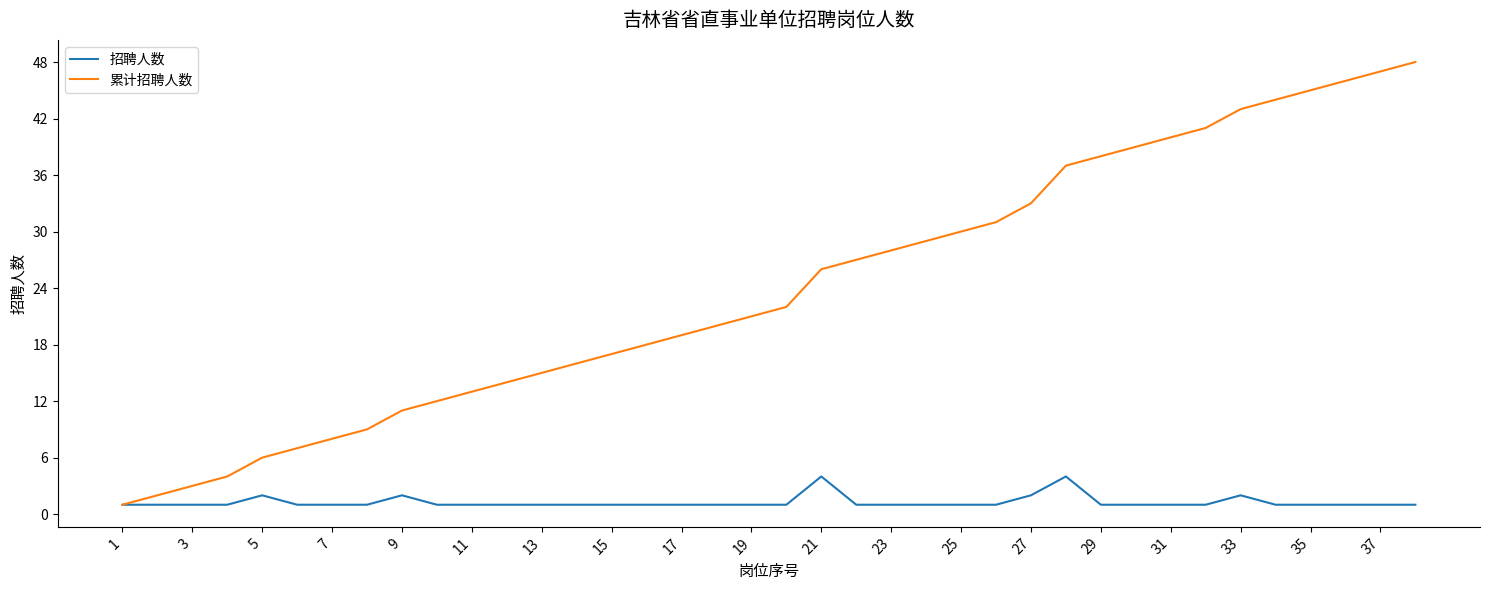

List the series in order of their overall mean, lowest first.

招聘人数, 累计招聘人数